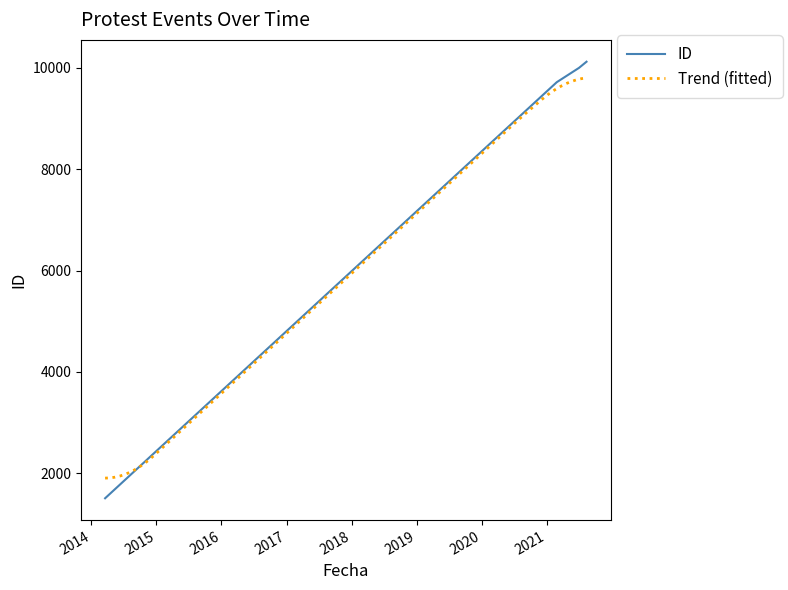

Which has a higher value, 2014-03-19 or 2021-02-24?

2021-02-24